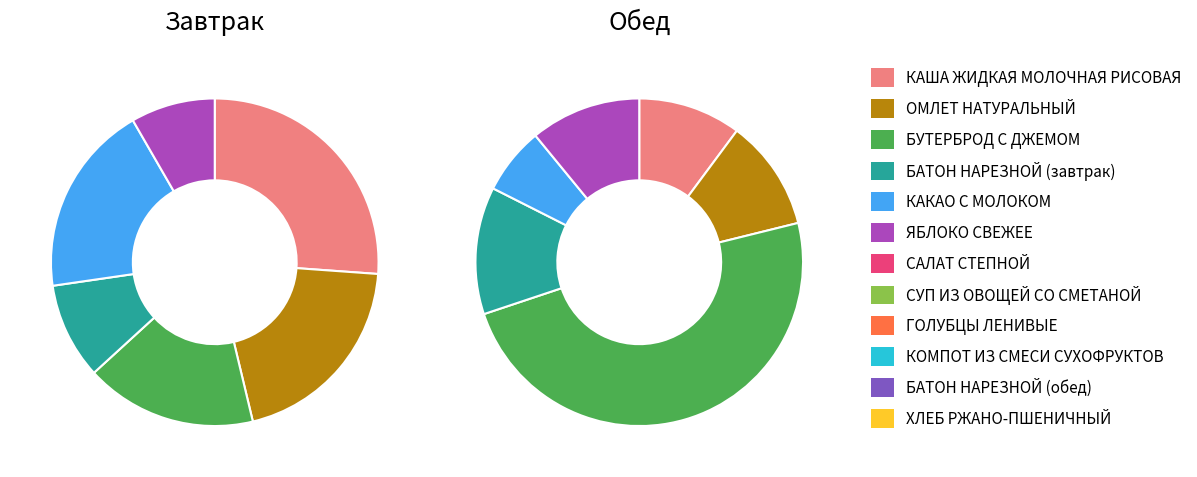

How many segments does this pie chart have?

12